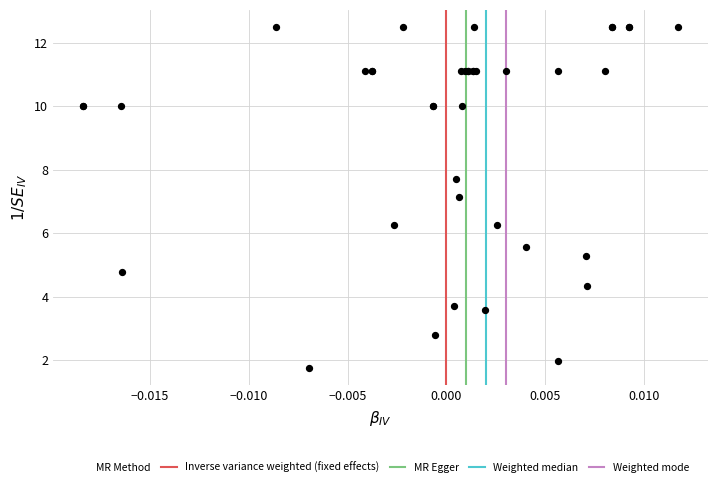

What Y value in the scatter plot is closest to 7?

7.1